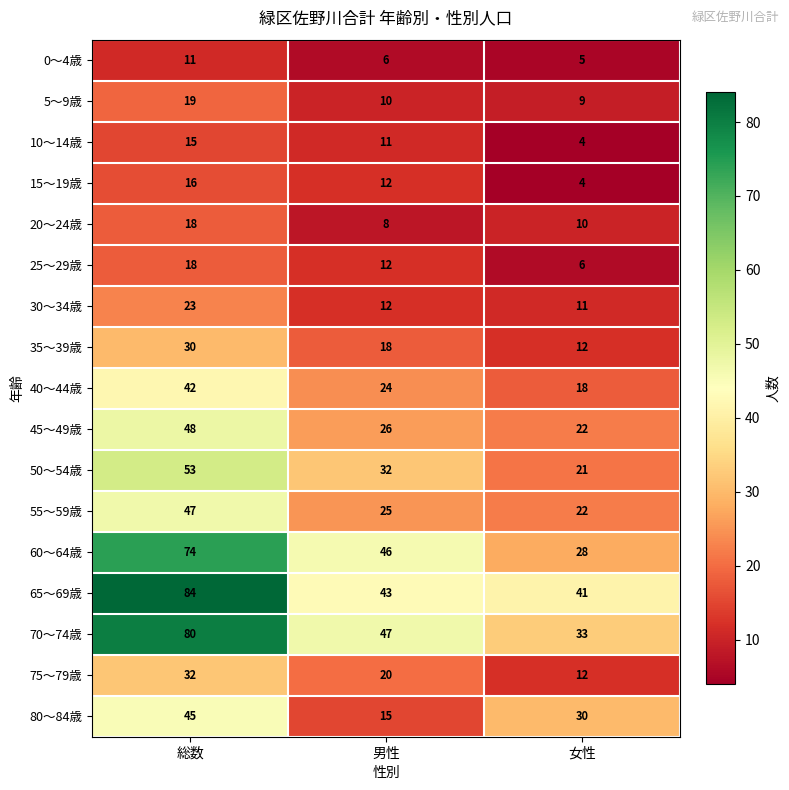

What is the difference between the highest and lowest values at 女性?

37